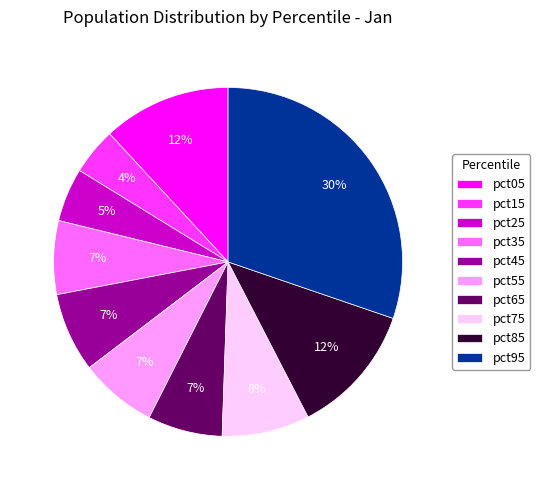

To the nearest percent, what portion does pct55 represent?

7%